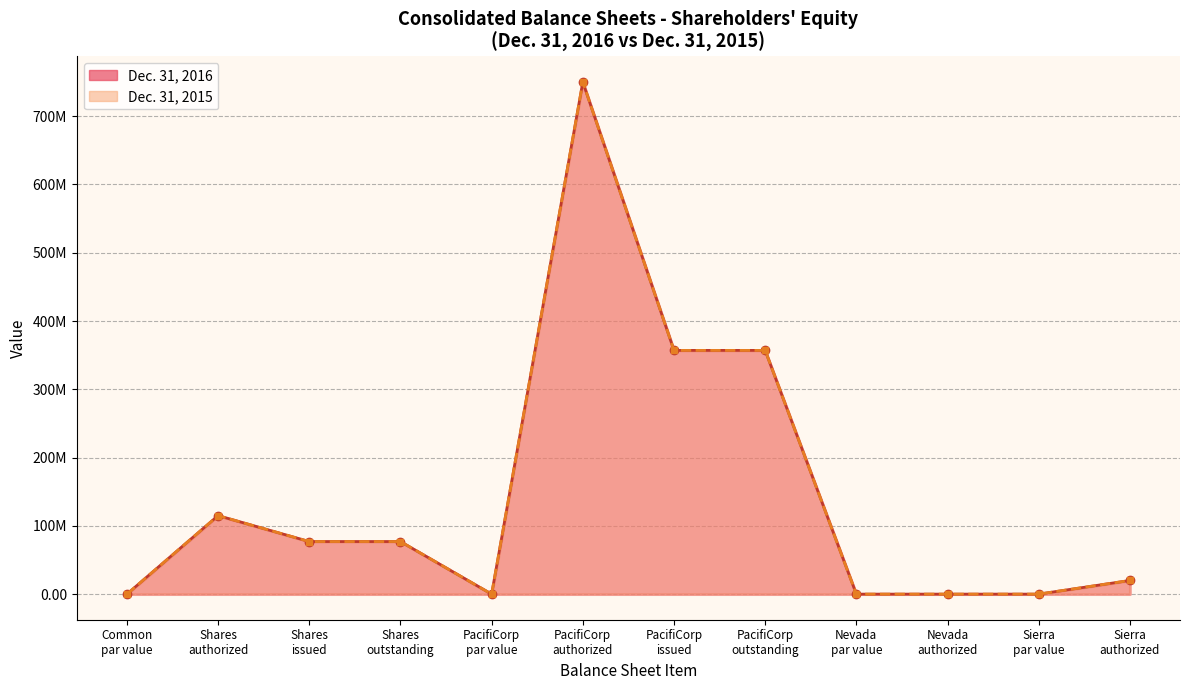

What is the label of the 5th point from the left?

PacifiCorp par value